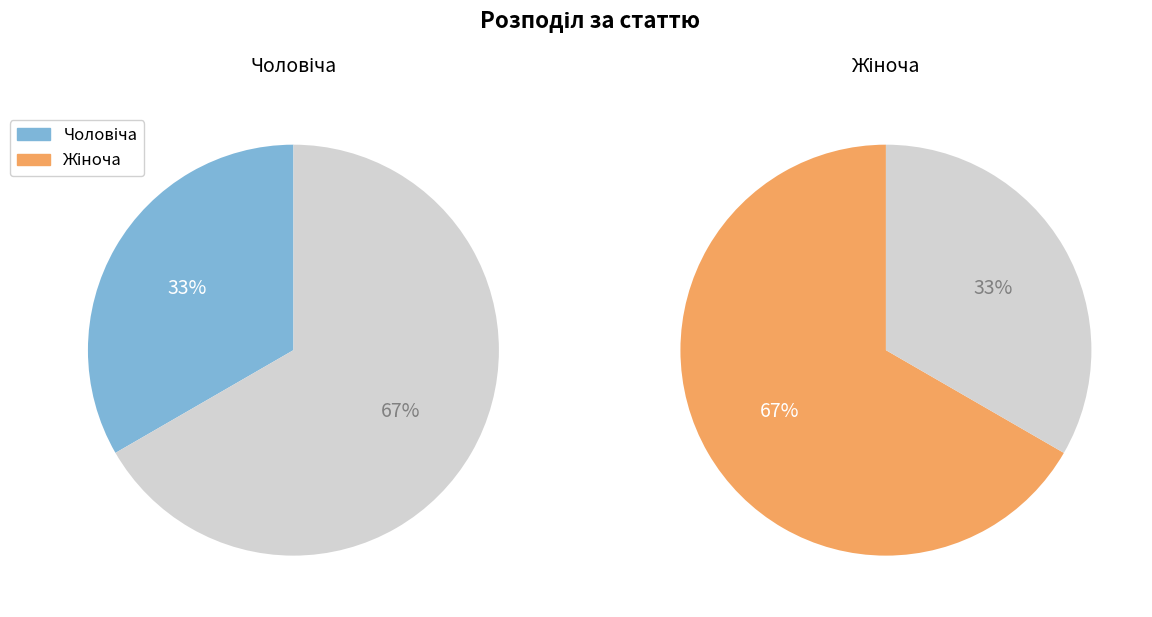

How many segments does this pie chart have?

2